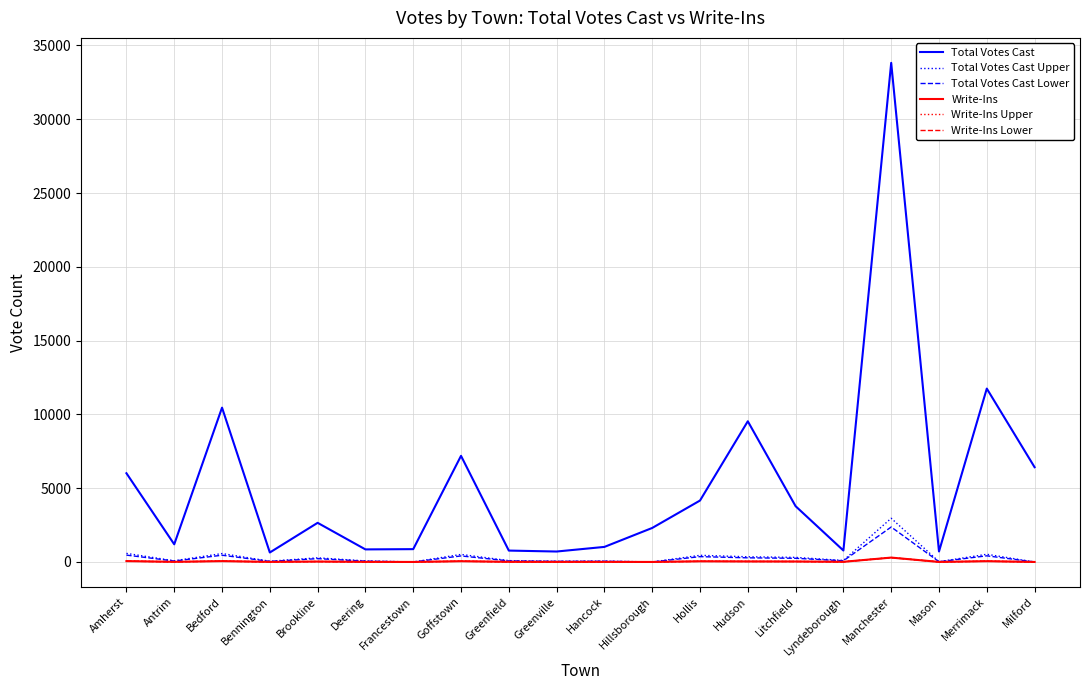

What is the difference between the second highest and second lowest values in the Write-Ins Lower series?

55